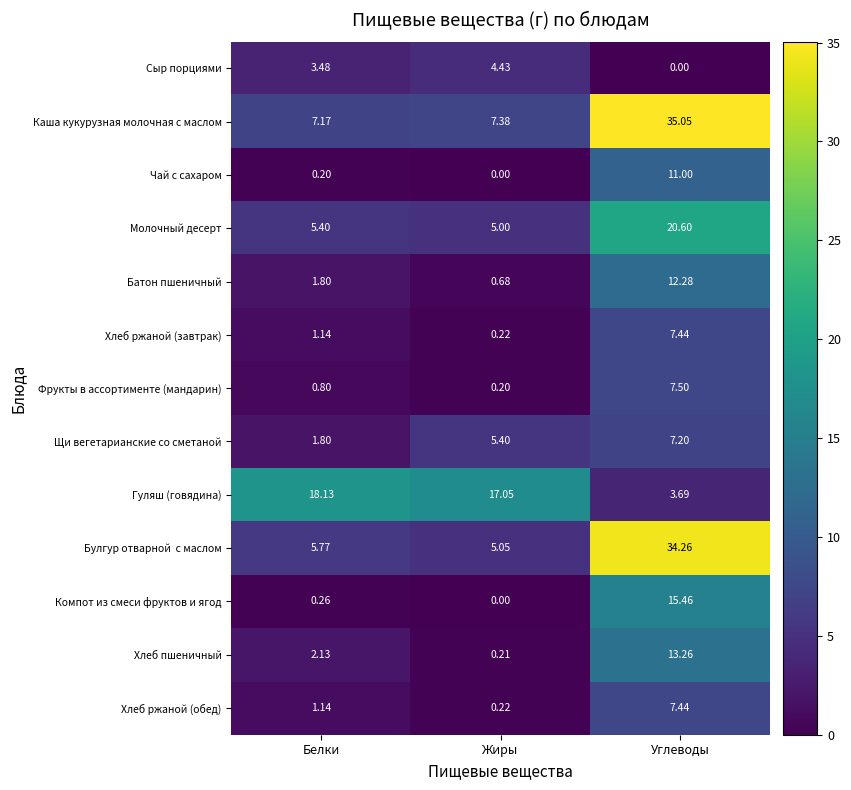

Where is Компот из смеси фруктов и ягод nearest to the value 7?

Белки